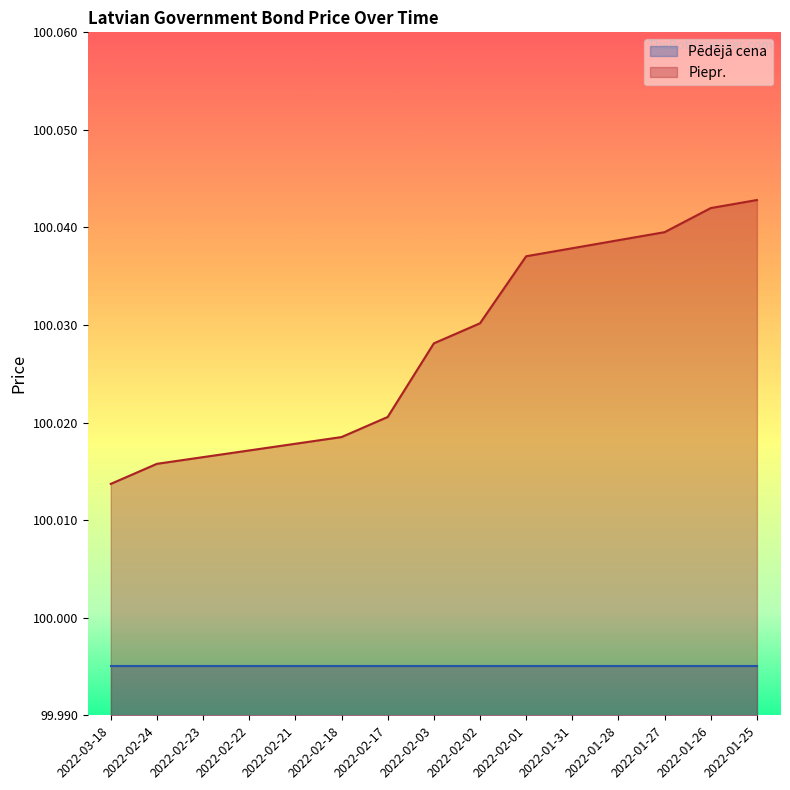

The value of Piepr. at 2022-02-24 is 156.7. True or false?

False